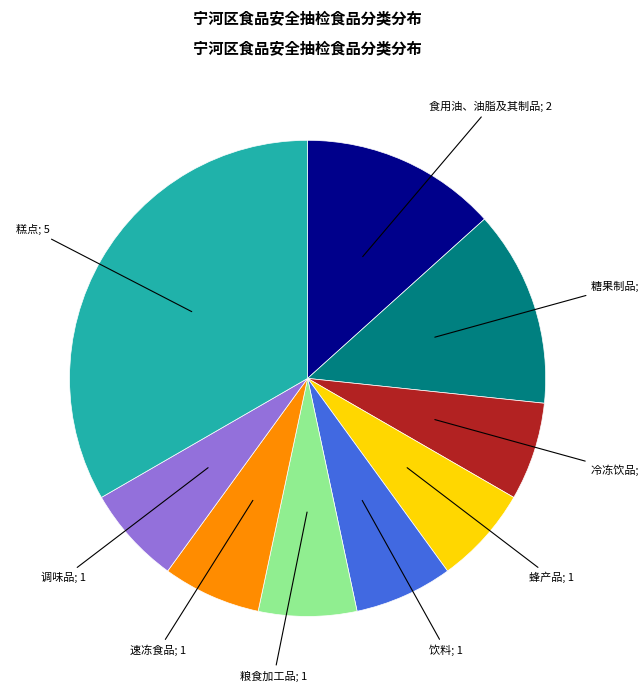

Does any single category account for the majority?

No